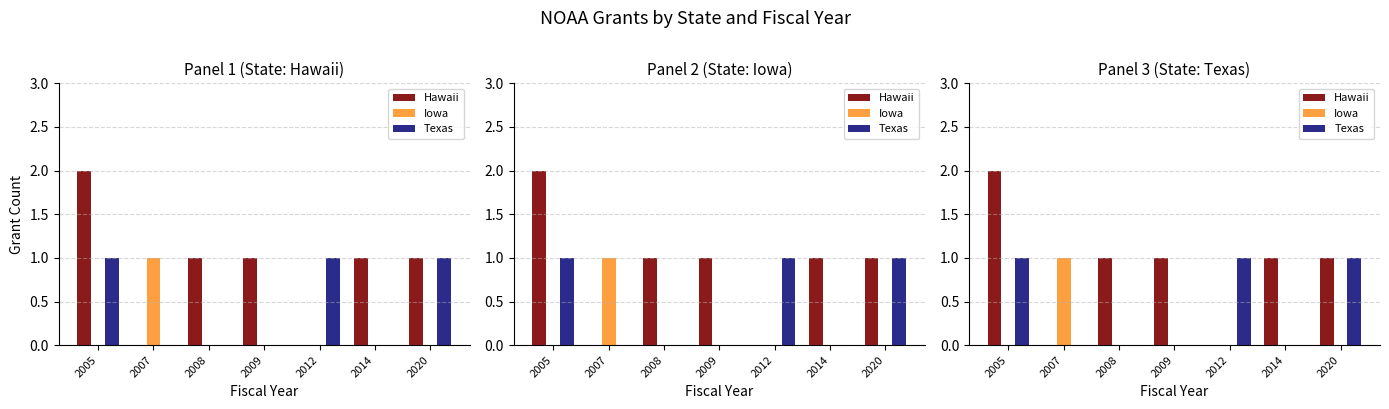

Which label corresponds to the largest value in the chart?

2005